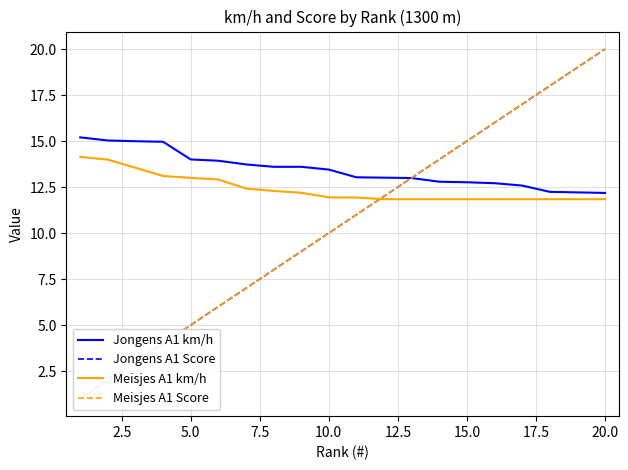

How many data points does each series have?

20